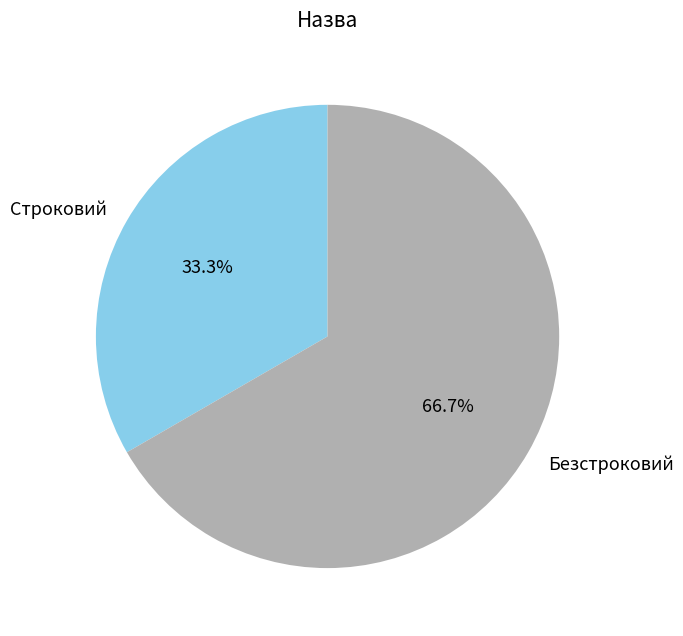

Which slice is the largest?

Безстроковий